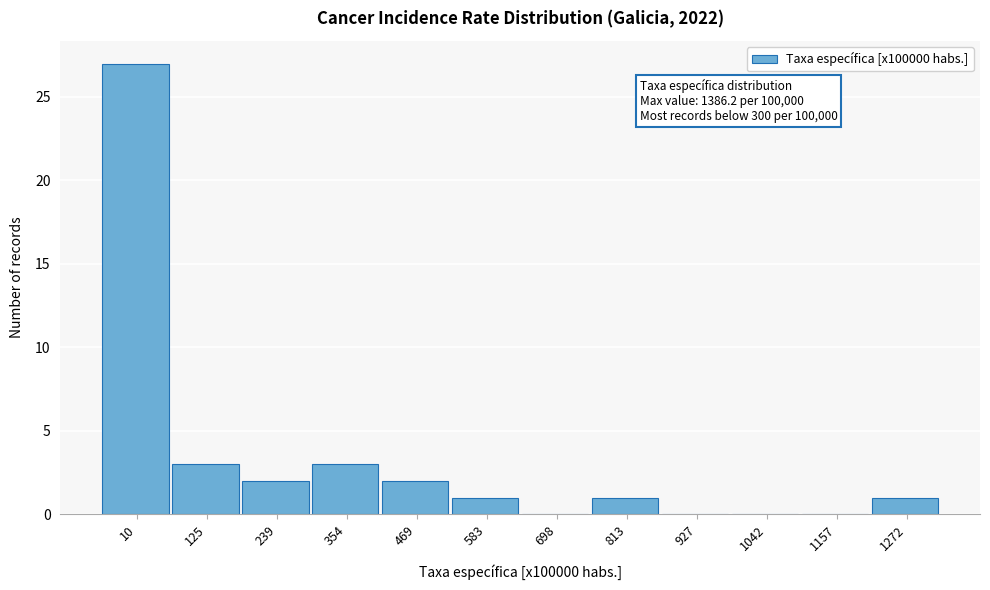

Reading left to right, list all the values displayed in this chart.

10=27	125=3	239=2	354=3	469=2	583=1	698=0	813=1	927=0	1042=0	1157=0	1272=1